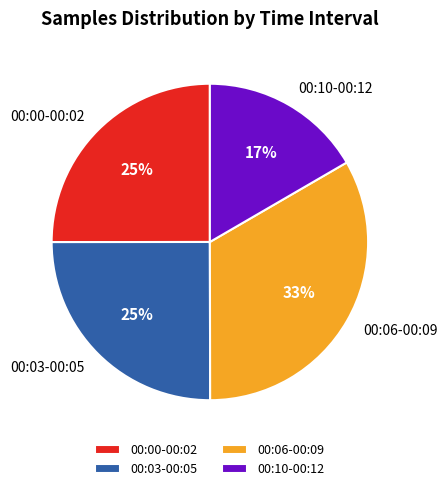

What is the ratio of the value at 00:03-00:05 to the value at 00:10-00:12?

1.5